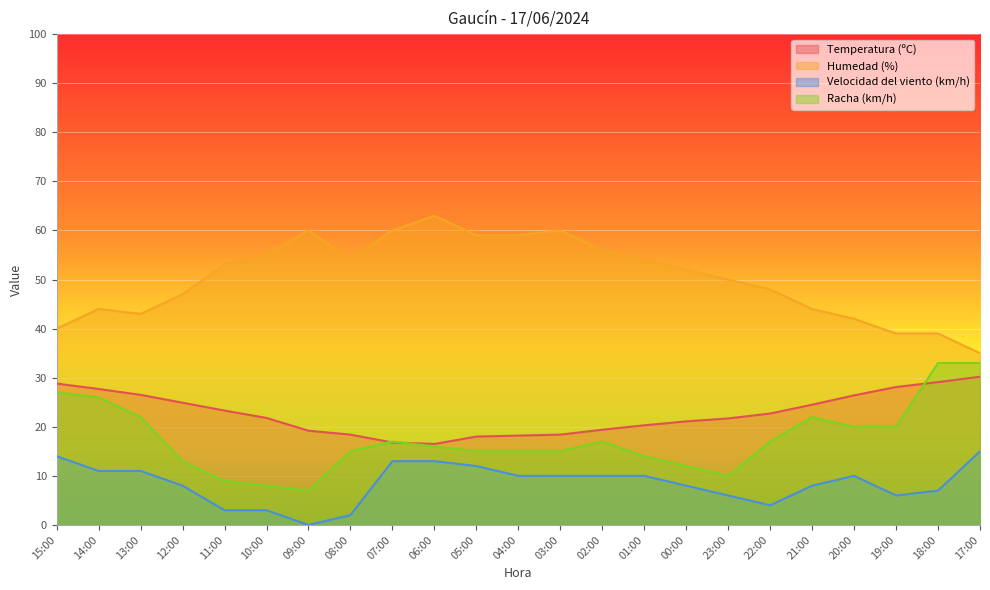

True or false: Humedad (%) and Temperatura (ºC) intersect in this chart.

False